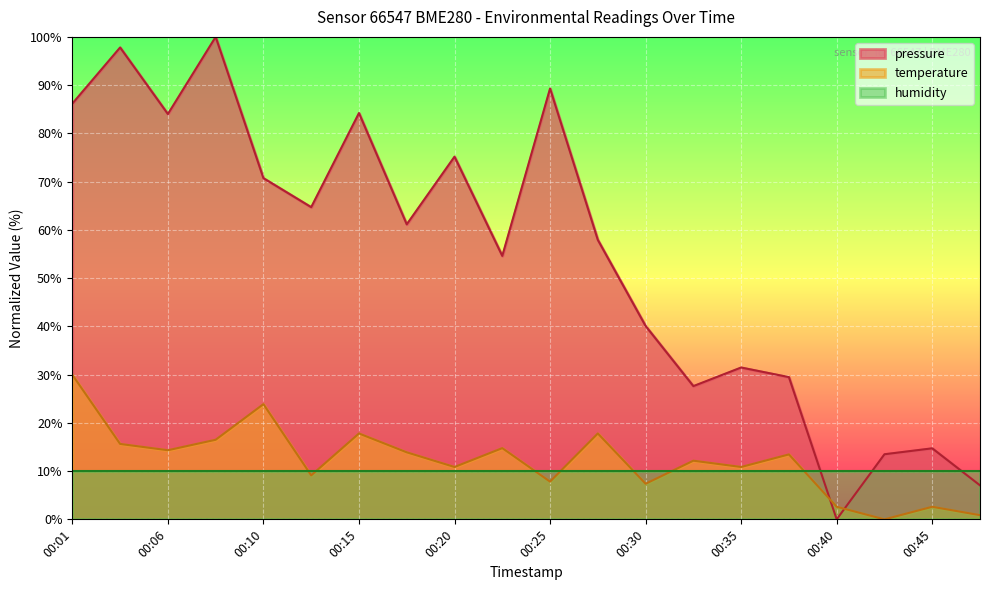

Is the value of temperature at 00:06 greater than the value of pressure at 00:40?

Yes